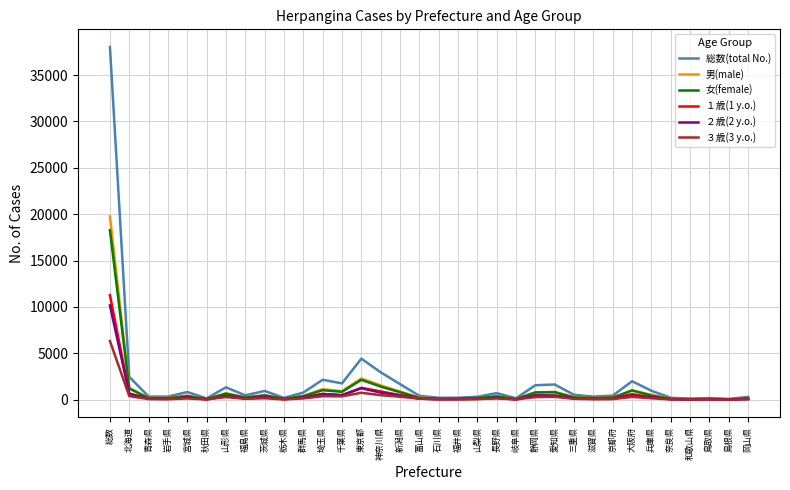

Is the value of 総数(total No.) at 埼玉県 greater than the value of ２歳(2 y.o.) at 新潟県?

Yes